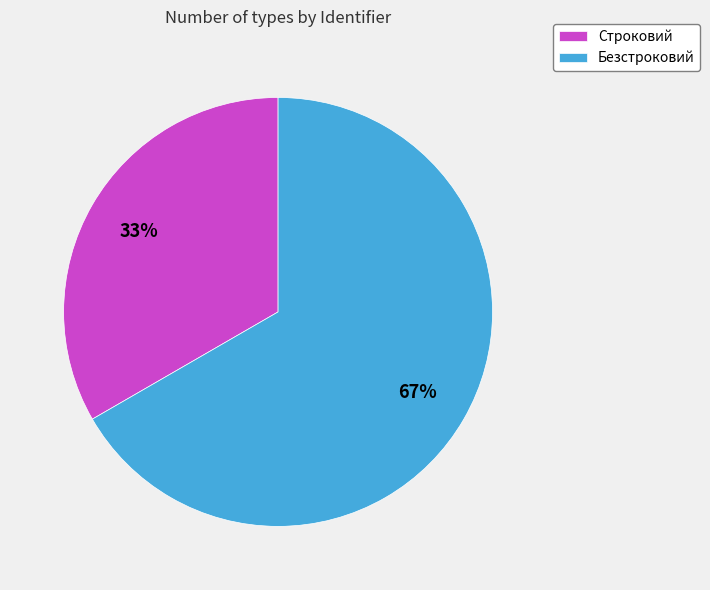

How many segments does this pie chart have?

2